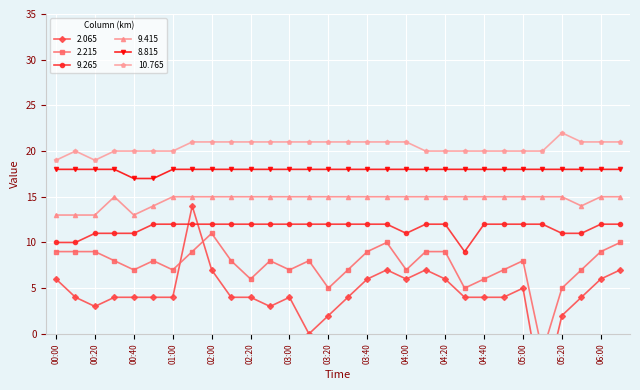

Reading left to right, what are all the values shown in this chart?

2.065: 6	4	3	4	4	4	4	14	7	4	4	3	4	0	2	4	6	7	6	7	6	4	4	4	5	-7	2	4	6	7
2.215: 9	9	9	8	7	8	7	9	11	8	6	8	7	8	5	7	9	10	7	9	9	5	6	7	8	-2	5	7	9	10
9.265: 10	10	11	11	11	12	12	12	12	12	12	12	12	12	12	12	12	12	11	12	12	9	12	12	12	12	11	11	12	12
9.415: 13	13	13	15	13	14	15	15	15	15	15	15	15	15	15	15	15	15	15	15	15	15	15	15	15	15	15	14	15	15
8.815: 18	18	18	18	17	17	18	18	18	18	18	18	18	18	18	18	18	18	18	18	18	18	18	18	18	18	18	18	18	18
10.765: 19	20	19	20	20	20	20	21	21	21	21	21	21	21	21	21	21	21	21	20	20	20	20	20	20	20	22	21	21	21